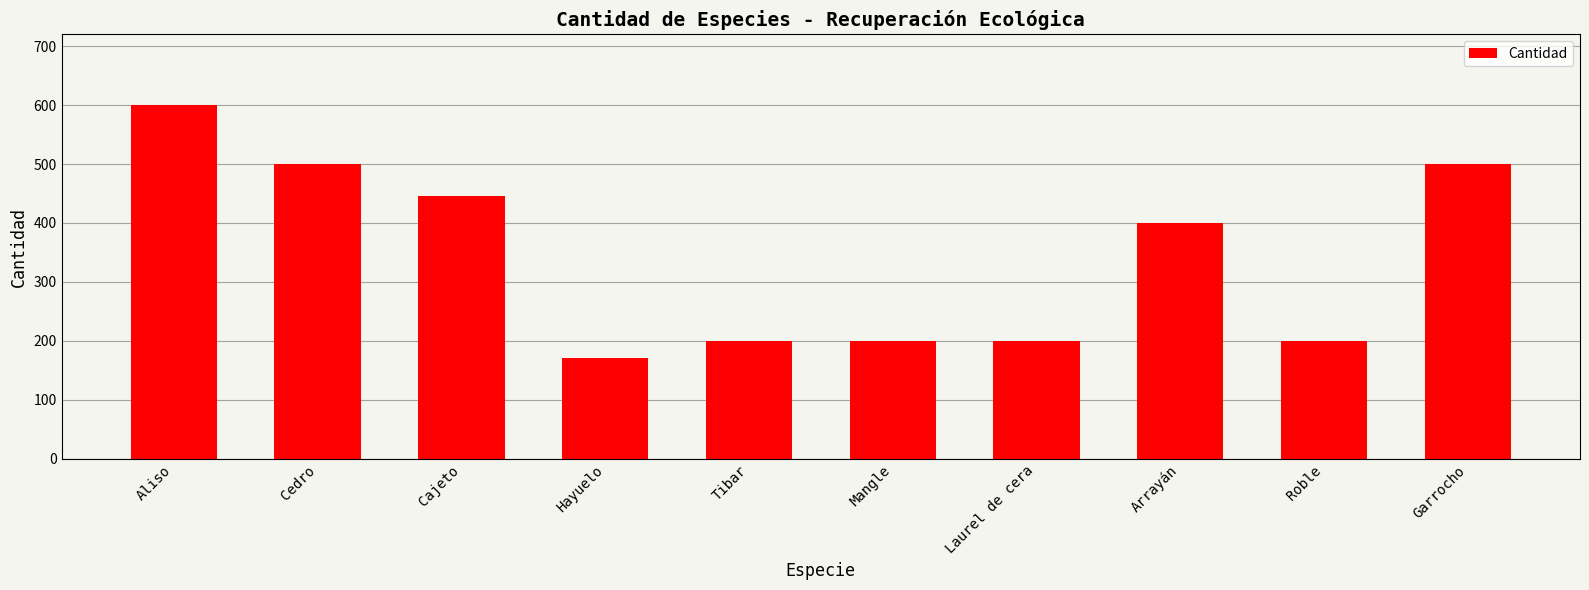

What is the maximum value shown in the chart?

600